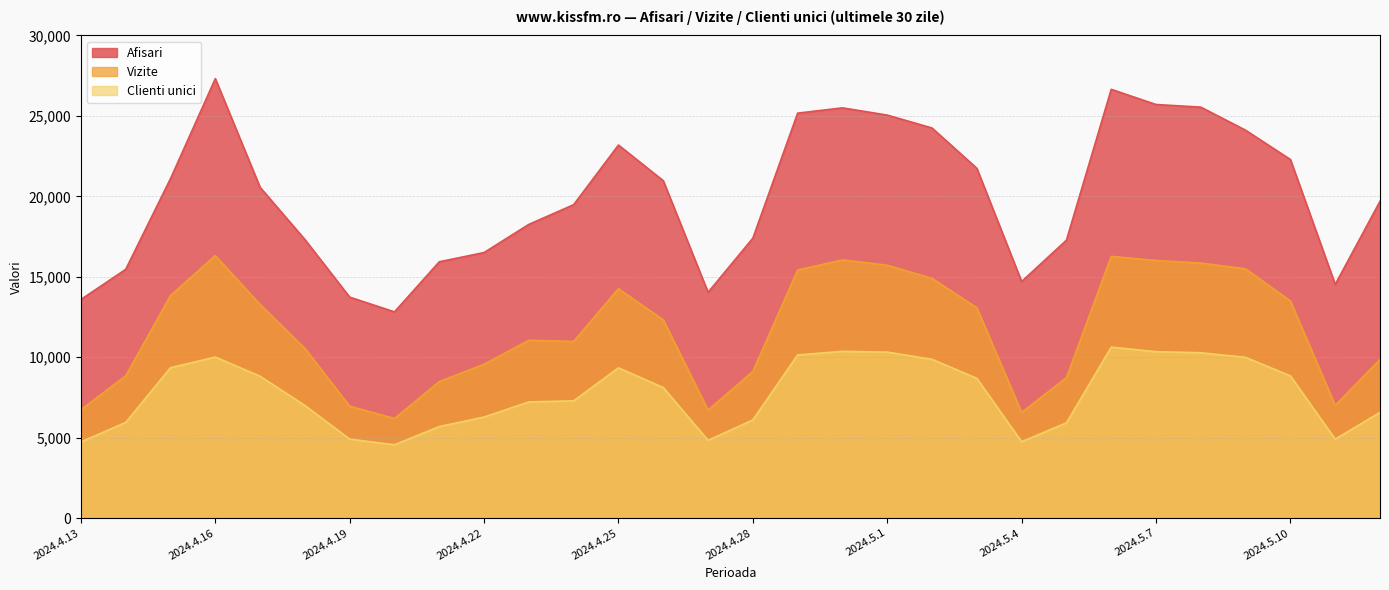

Which series has the largest total across all categories?

Afisari